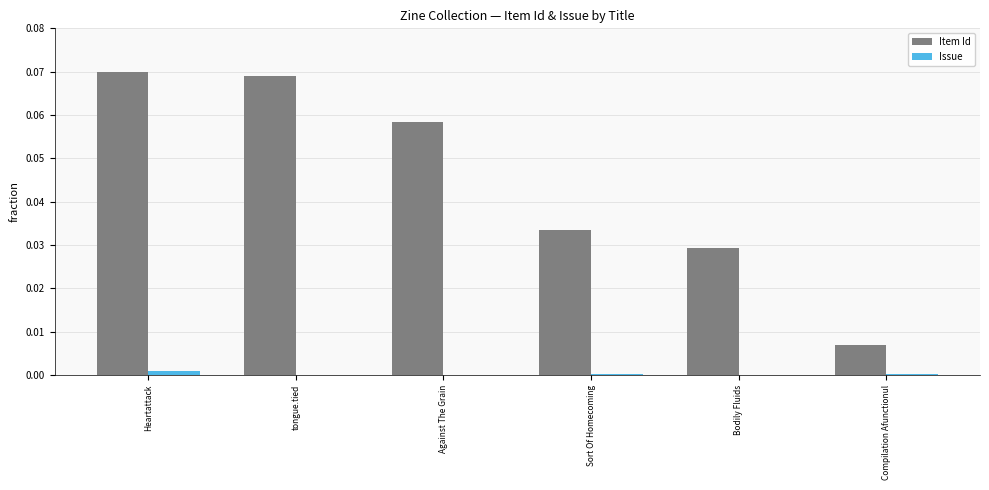

How many groups of bars are there?

6